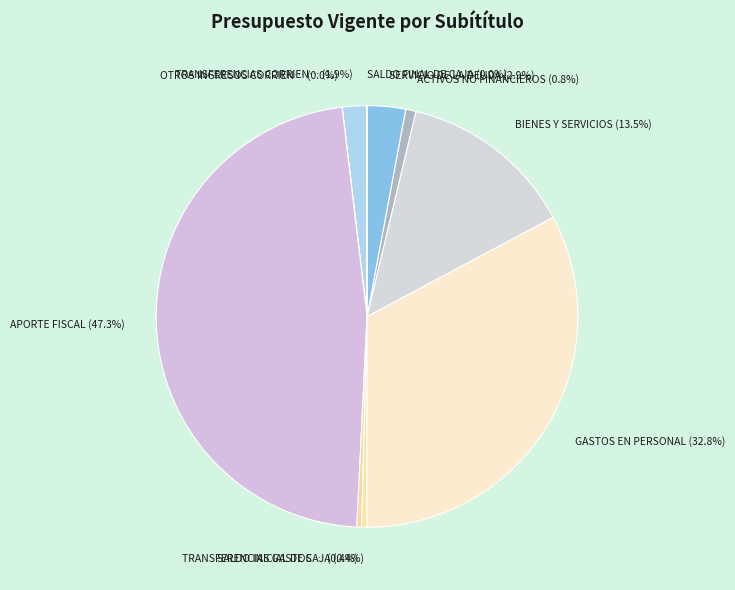

To the nearest percent, what is the average slice percentage?

10%